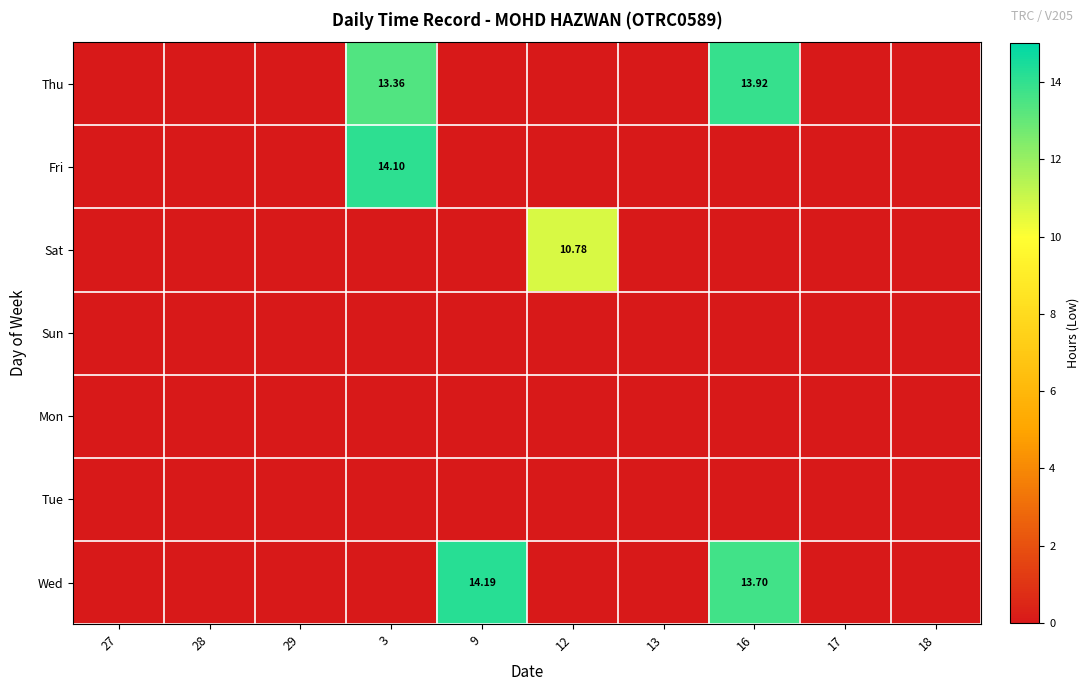

Rank the series by their maximum value, from lowest to highest.

Sun, Mon, Tue, Sat, Thu, Fri, Wed